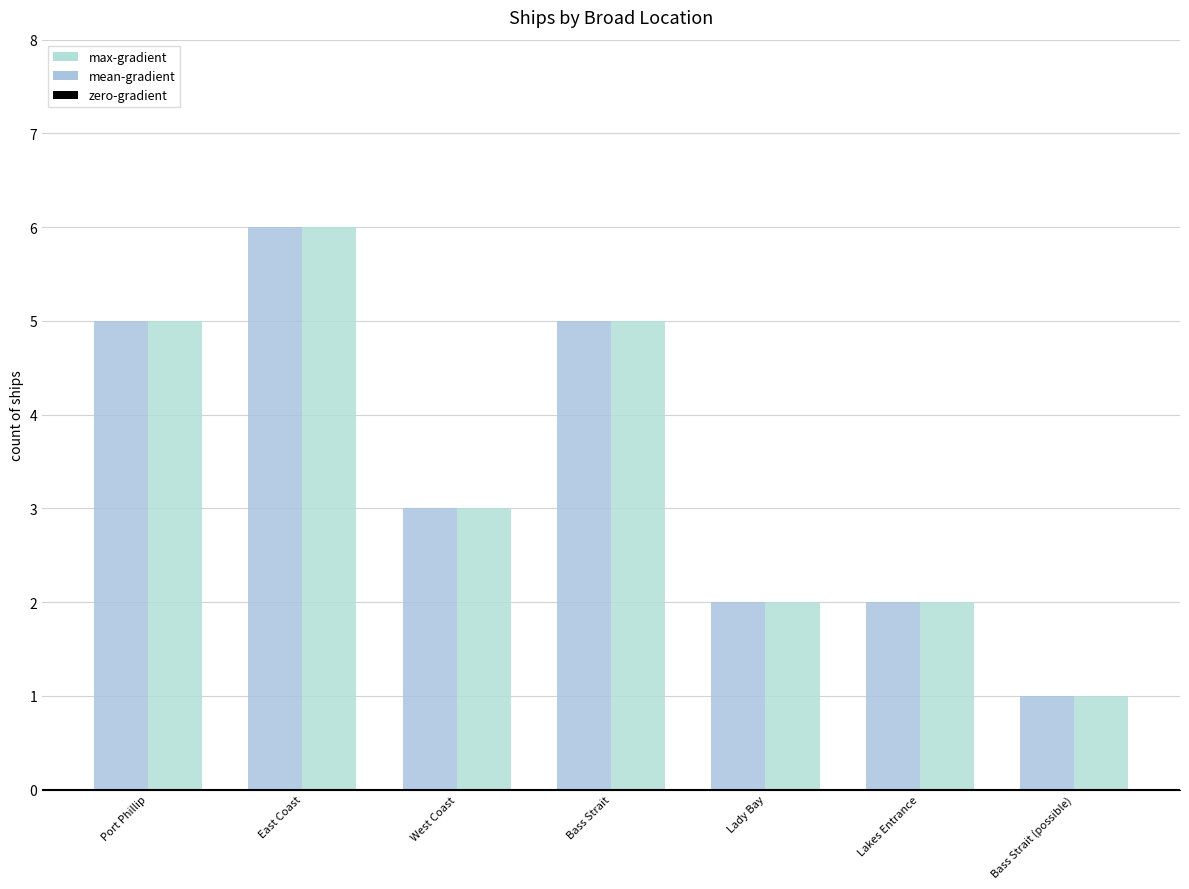

Reading left to right, transcribe all the data shown in this chart.

max-gradient: Port Phillip=5	East Coast=6	West Coast=3	Bass Strait=5	Lady Bay=2	Lakes Entrance=2	Bass Strait (possible)=1
mean-gradient: Port Phillip=5	East Coast=6	West Coast=3	Bass Strait=5	Lady Bay=2	Lakes Entrance=2	Bass Strait (possible)=1